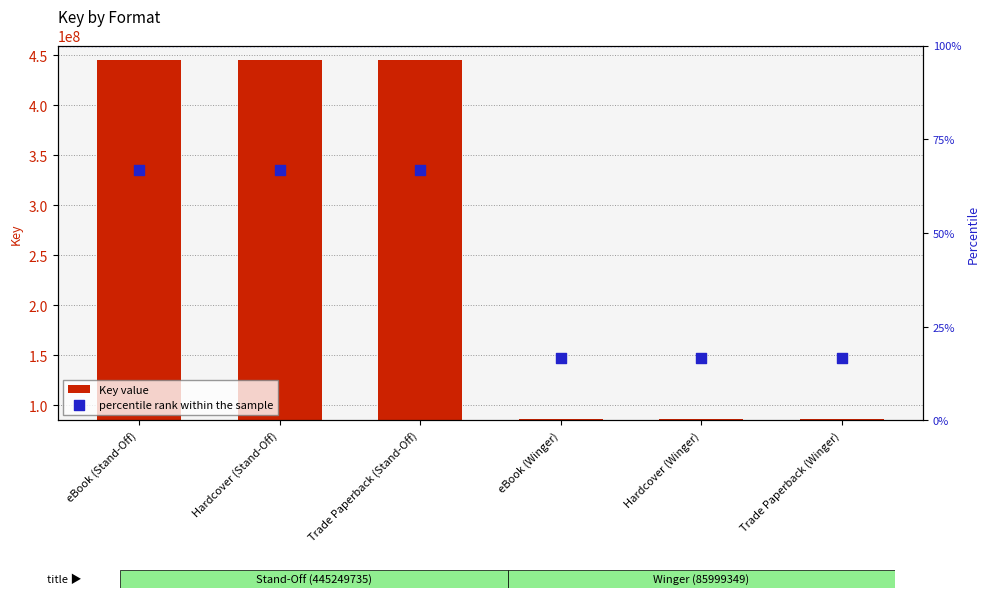

Which series has the largest total across all categories?

Key value